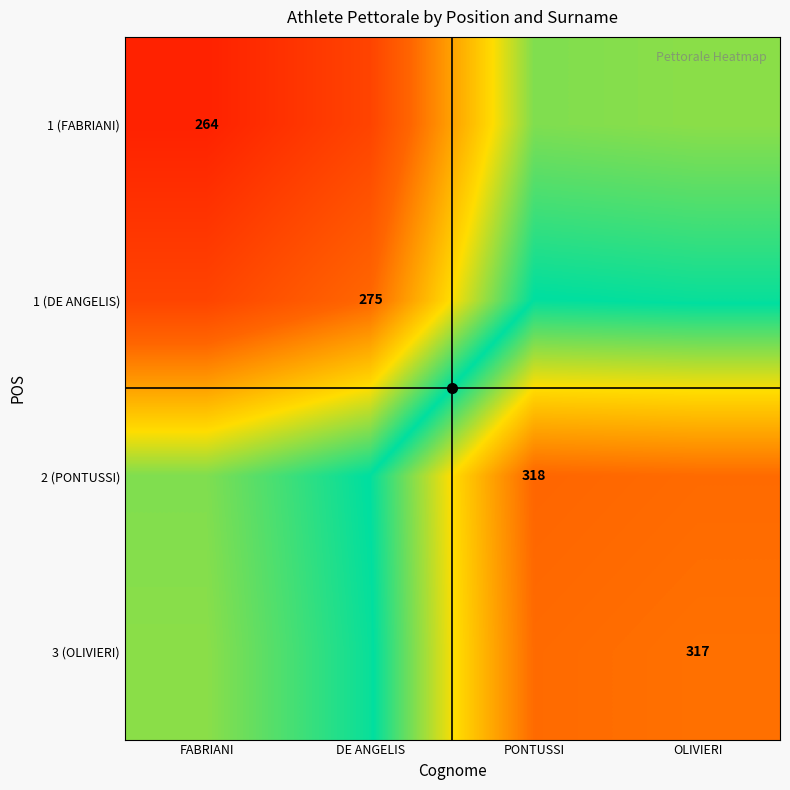

Rank the series by their maximum value, from lowest to highest.

1 (FABRIANI), 1 (DE ANGELIS), 3 (OLIVIERI), 2 (PONTUSSI)